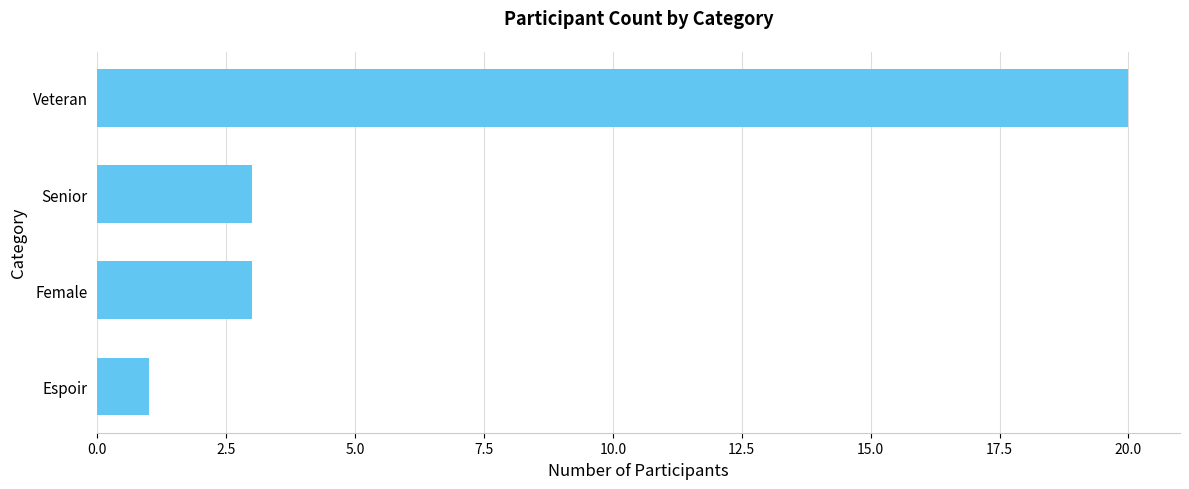

Is it true that the value at Female is 1?

False